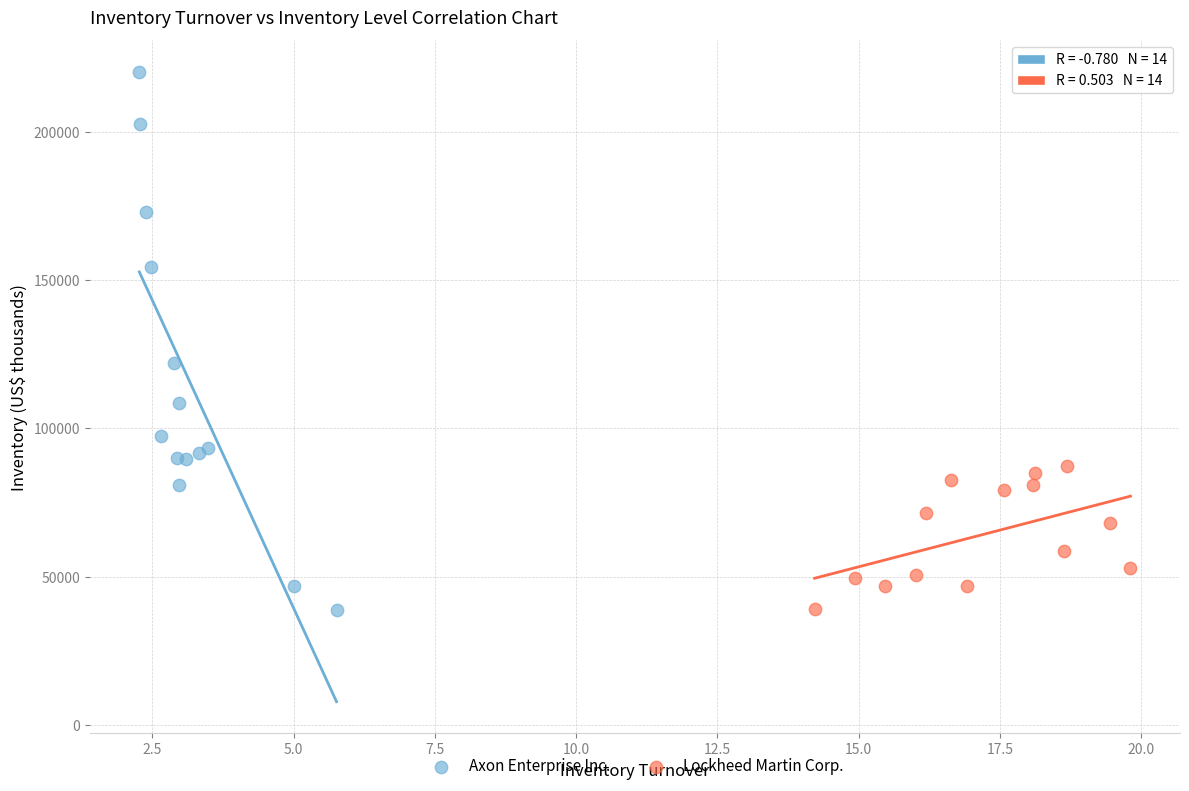

What are all the series names shown in the legend?

Axon Enterprise Inc., Lockheed Martin Corp.